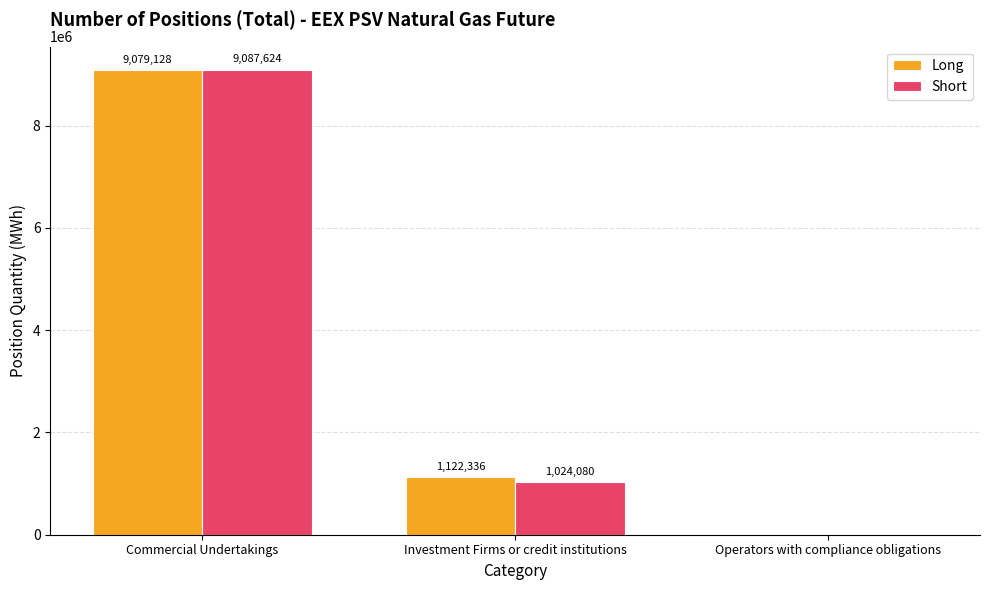

Count the Long values in the range 0 to 9079128.

3